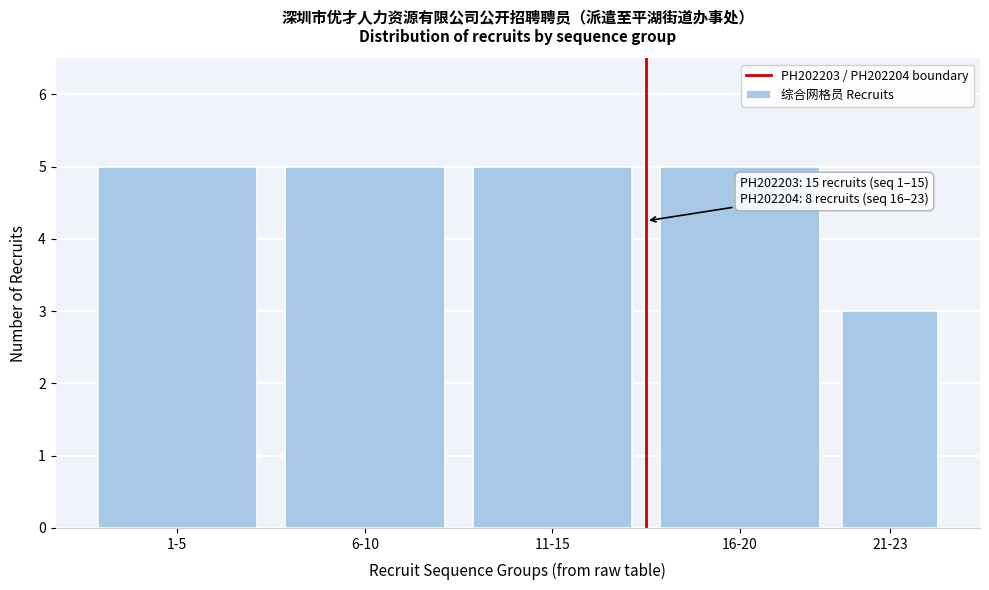

Reading right to left, extract all data points from this chart.

3	5	5	5	5